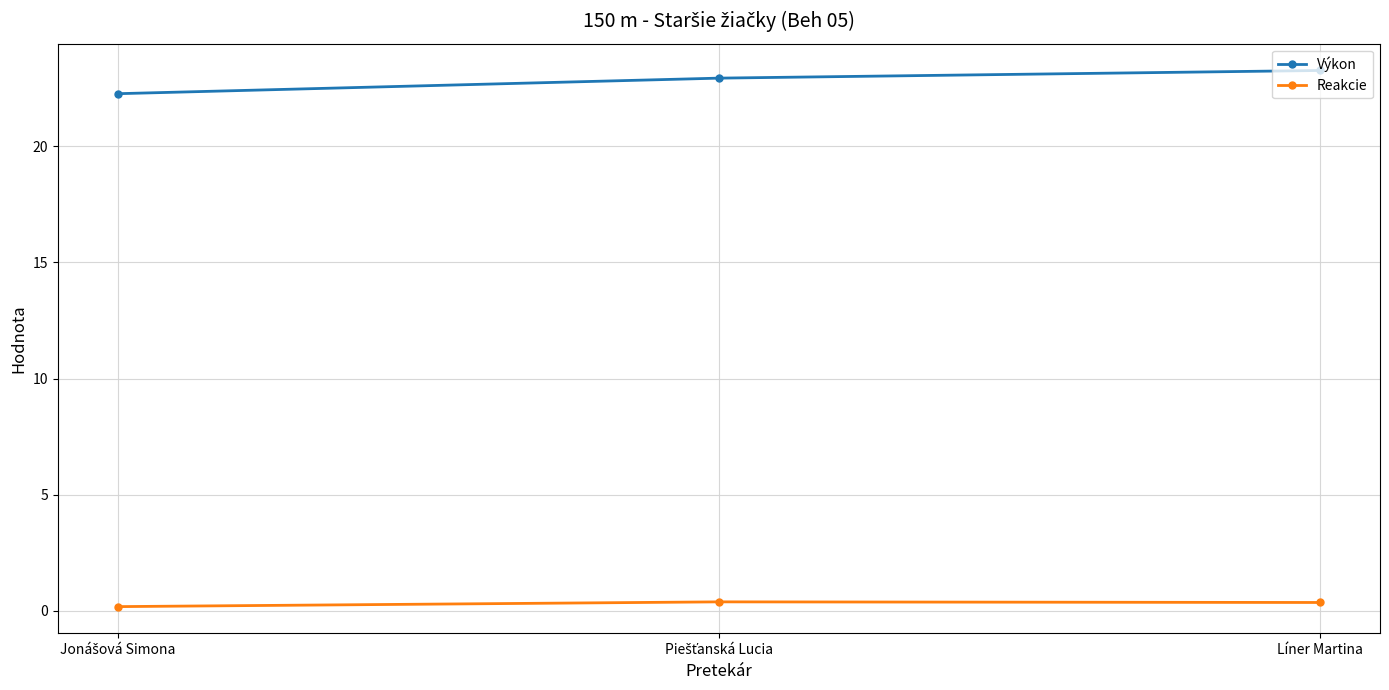

What is the value of the Výkon point at the 3rd from the left?

23.3